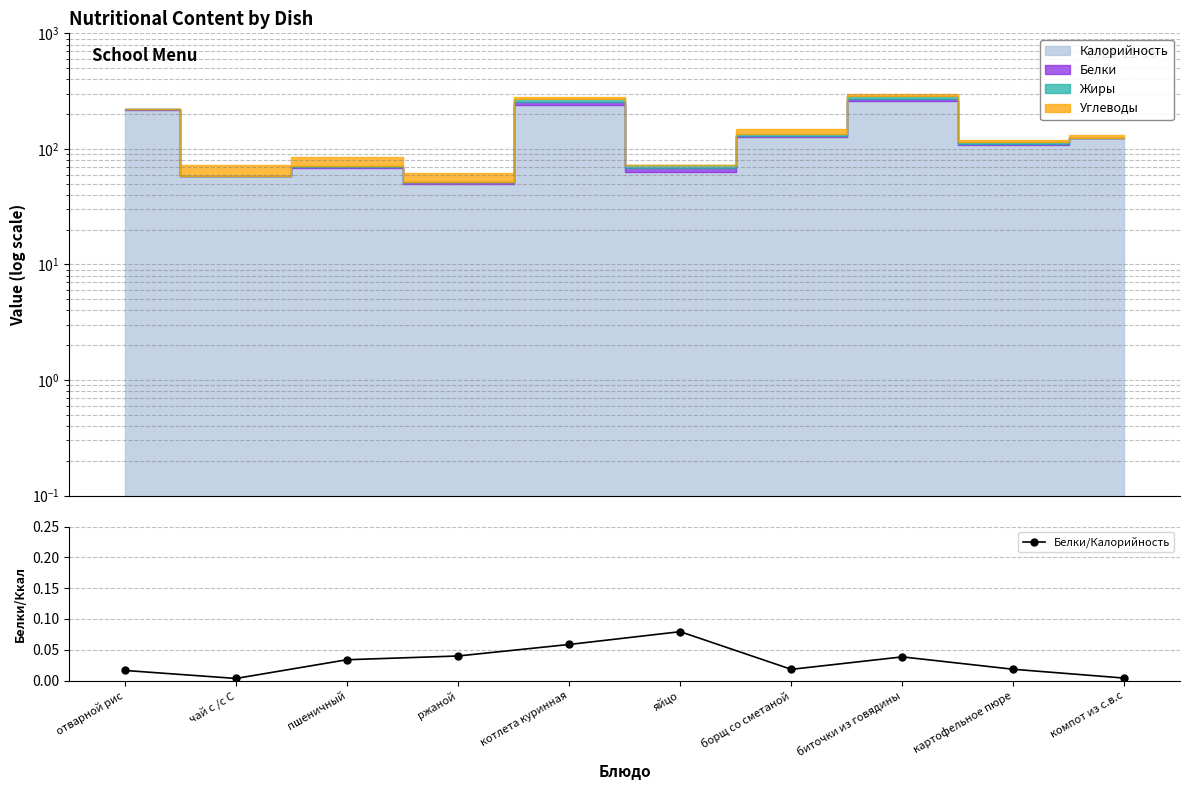

Is it true that the value at пшеничный is 0.0?

True